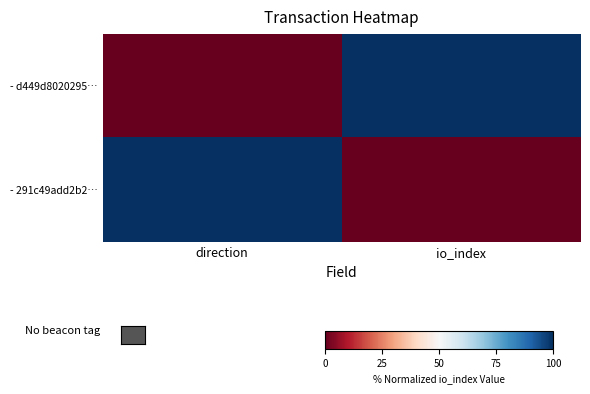

Reading right to left, transcribe all the data shown in this chart.

- d449d8020295…: io_index=100	direction=0
- 291c49add2b2…: io_index=0	direction=100